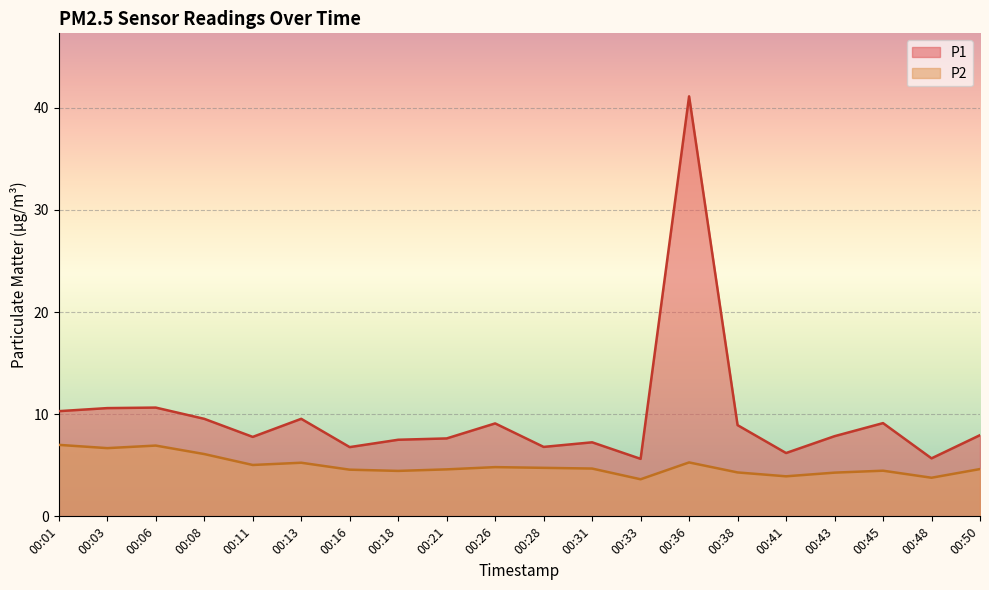

Is the value of P1 at 00:03 greater than the value of P2 at 00:21?

Yes